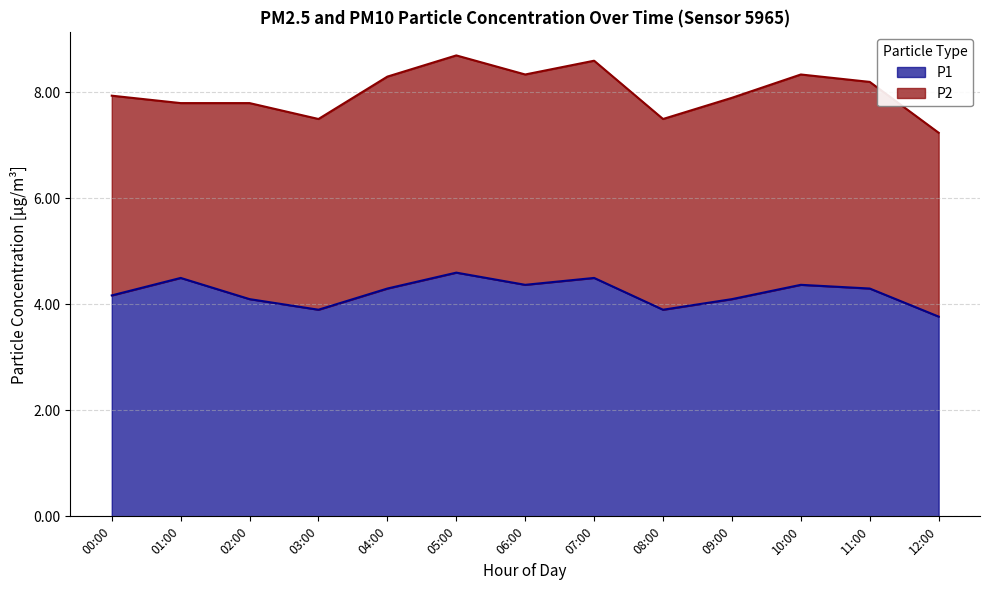

How many data points are above 4?

10